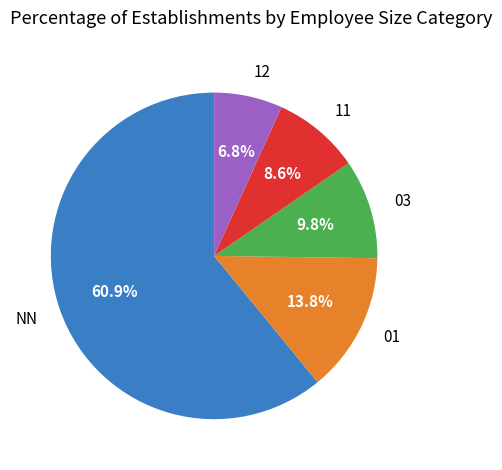

How much of the chart is everything except 12?

93.2%